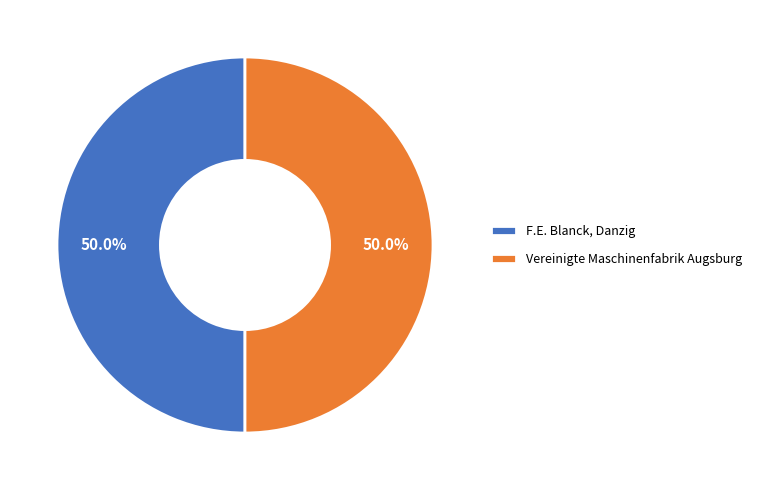

Count the number of slices in the pie.

2